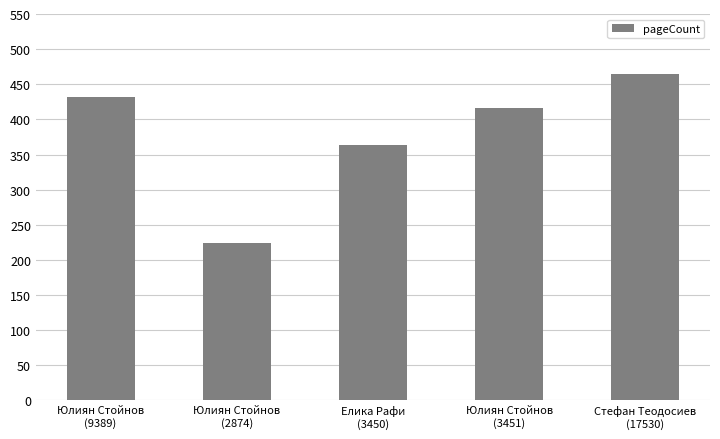

Which category has the lowest value across all series?

Юлиян Стойнов
(2874)